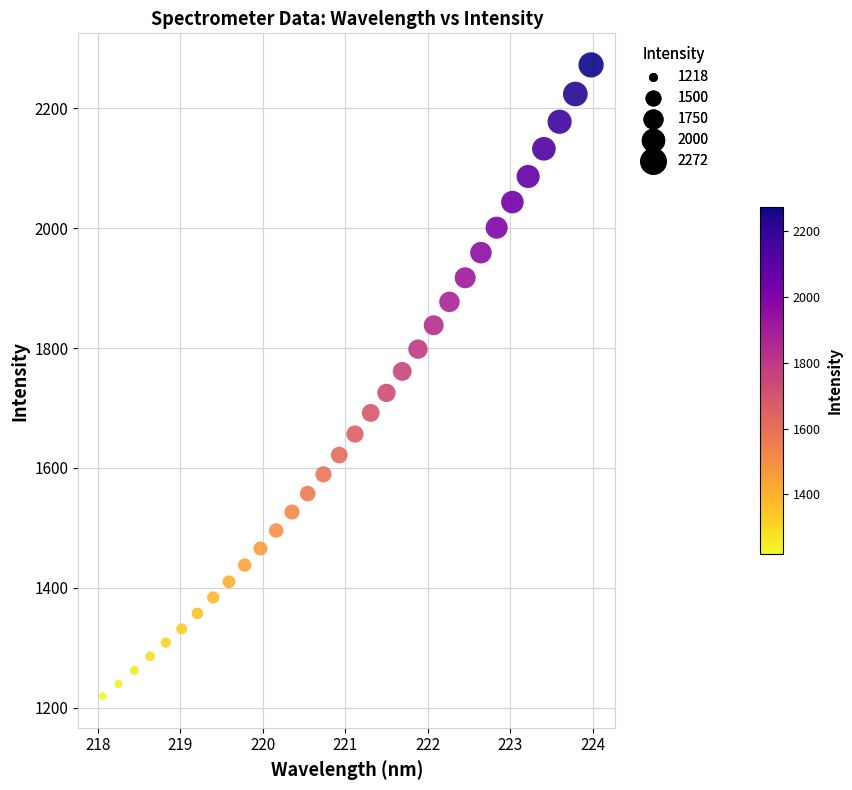

What is the range of Y values (max minus min)?

1053.5